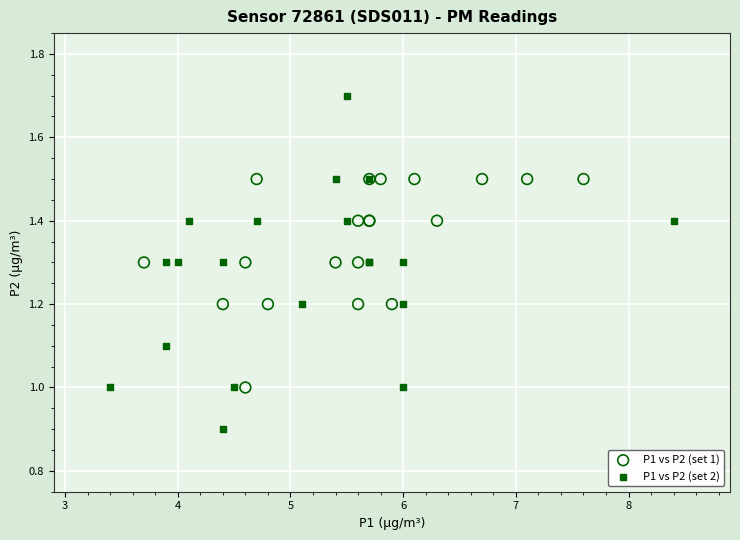

Which series has the widest spread of Y values?

P1 vs P2 (set 2)